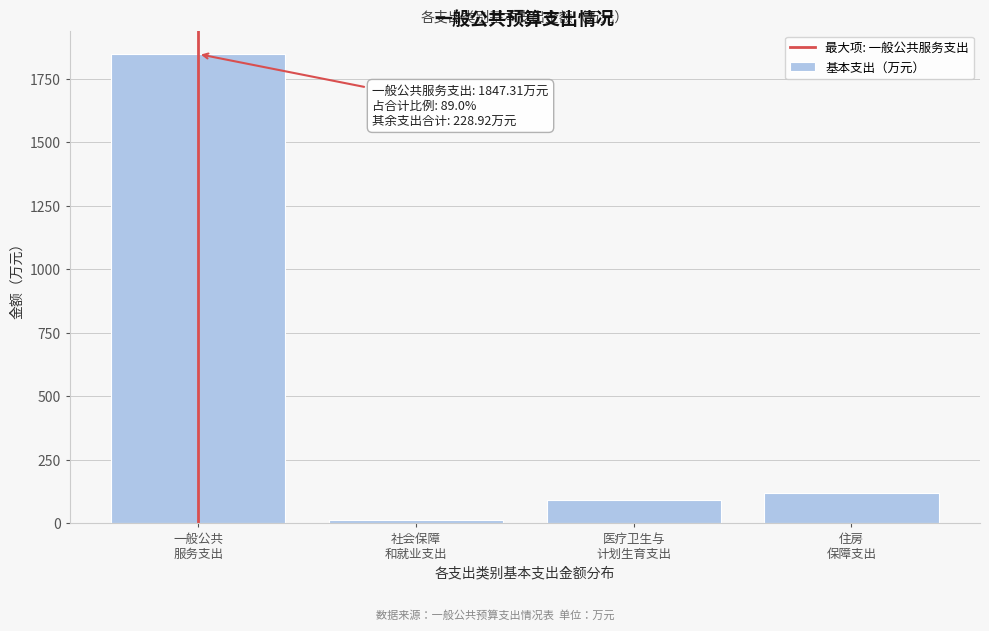

Reading left to right, extract all data points from this chart.

1847.3	14.0	93.8	121.1